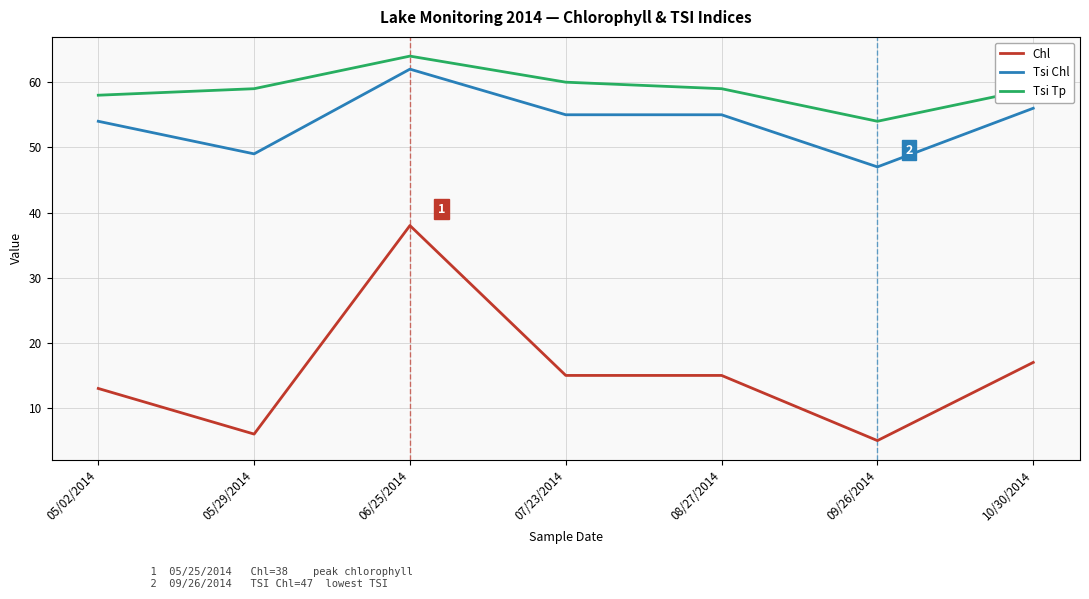

Where is the first local minimum for Tsi Chl?

05/29/2014